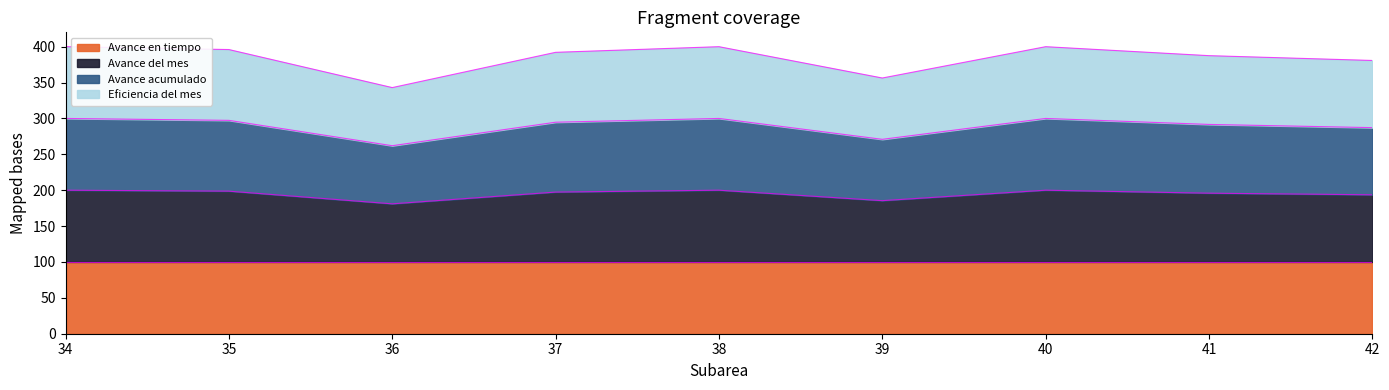

What is the value of the Avance del mes point at the 3rd from the left?

181.0